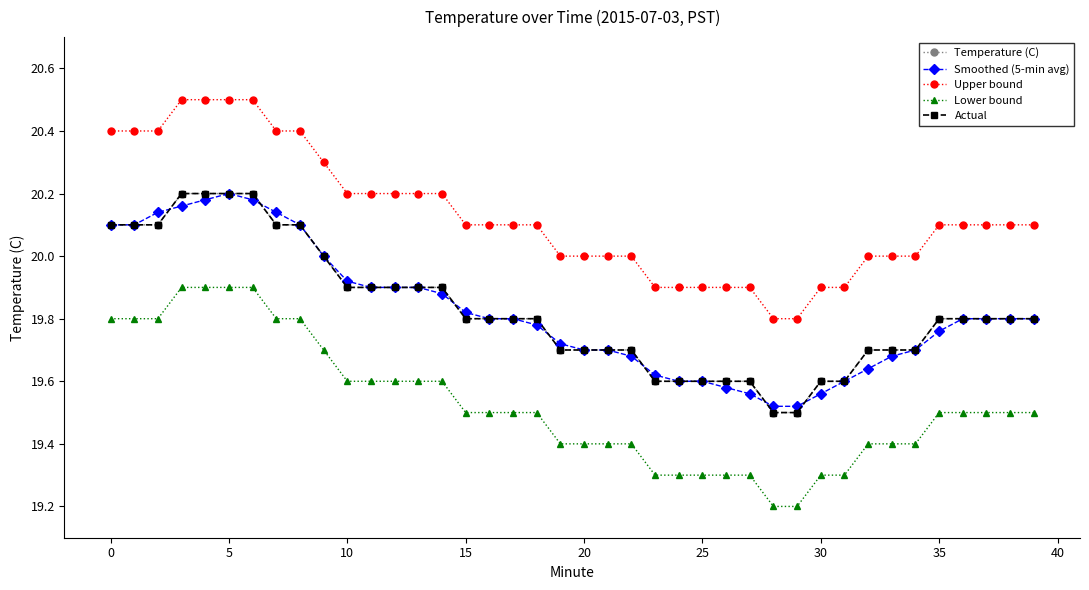

Is this an area chart (filled region under the line)?

No